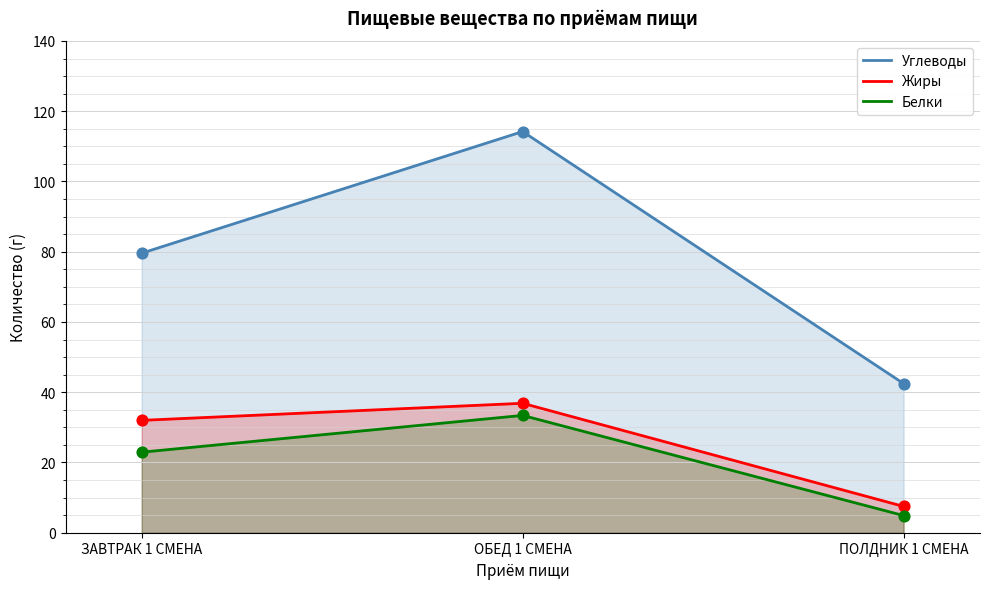

Which series has the largest Y range (max minus min)?

Углеводы